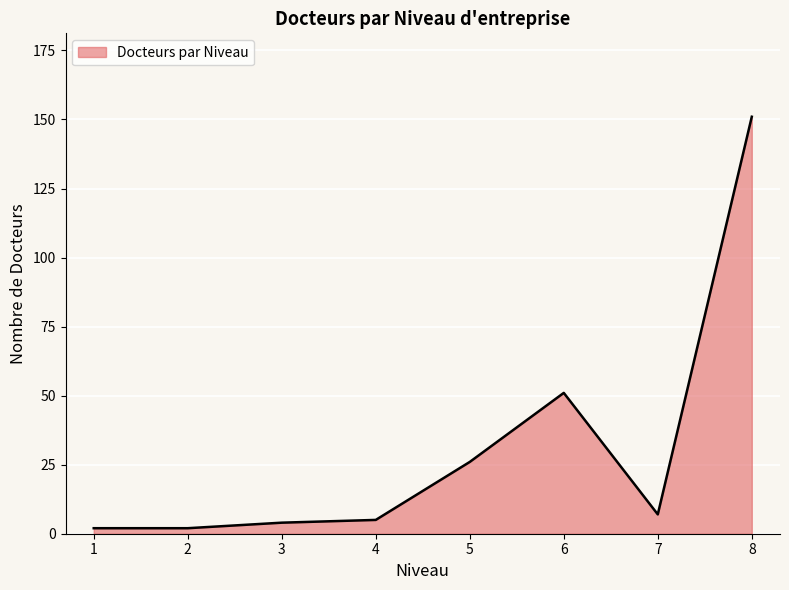

Where is the data nearest to the value 76?

6